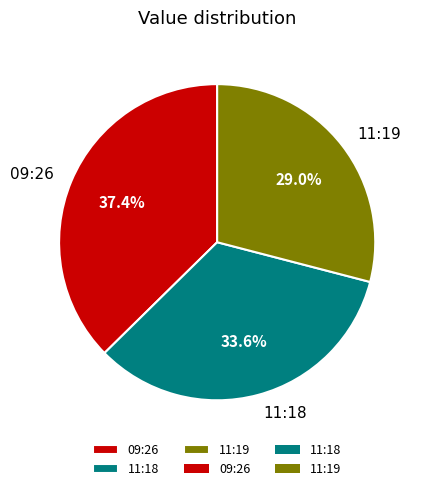

To the nearest percent, what is the average slice percentage?

33%